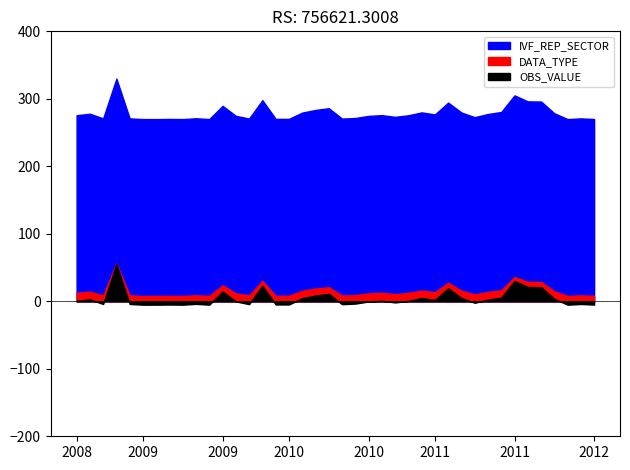

True or false: DATA_TYPE has more than 2 points higher than both neighbors.

False